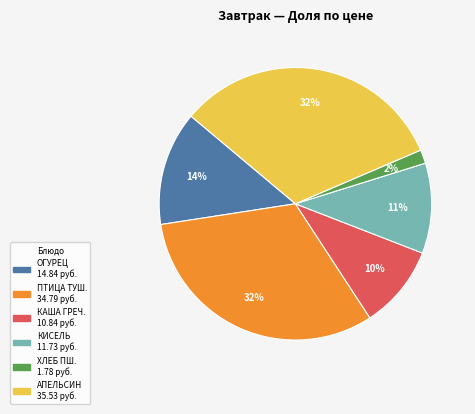

To the nearest percent, what is the average slice percentage?

17%